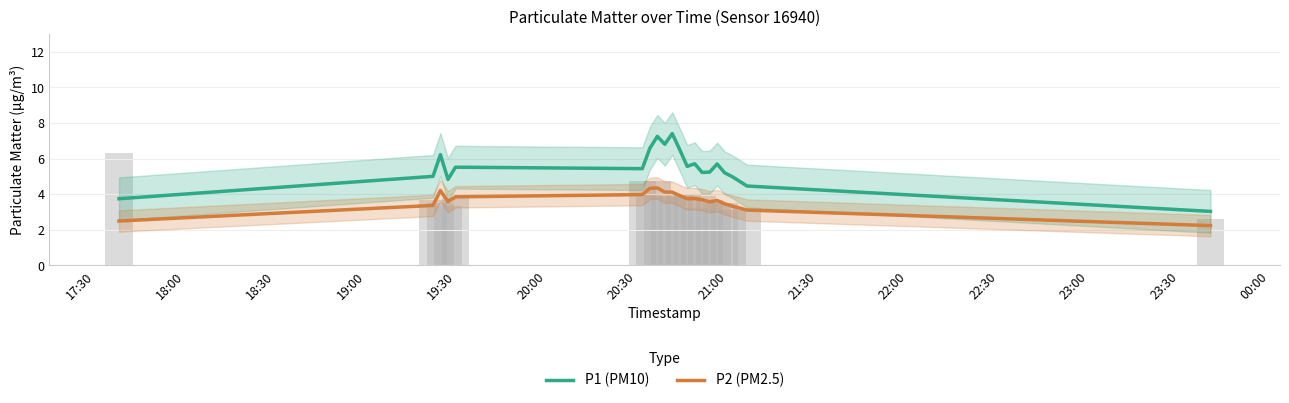

What is the maximum value for P1 (PM10)?

7.4